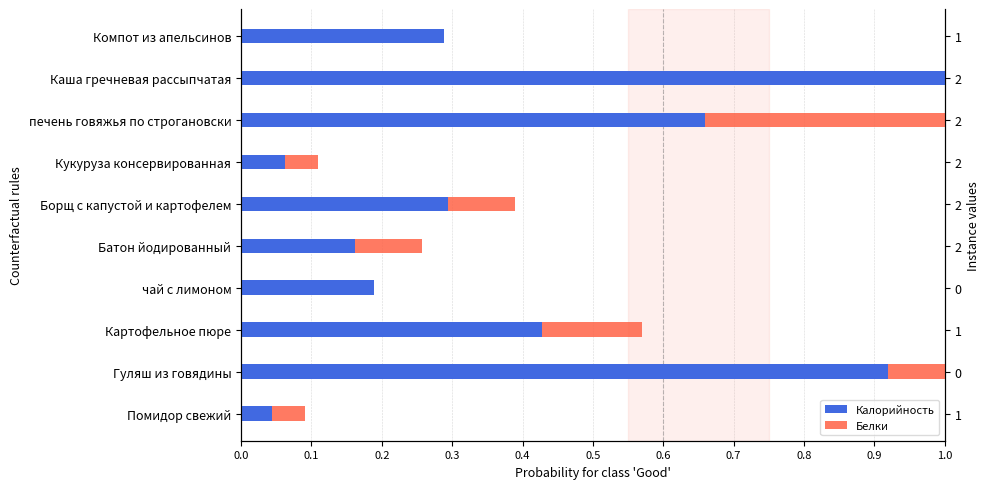

Which series changed the most between Батон йодированный and Каша гречневая рассыпчатая?

Калорийность